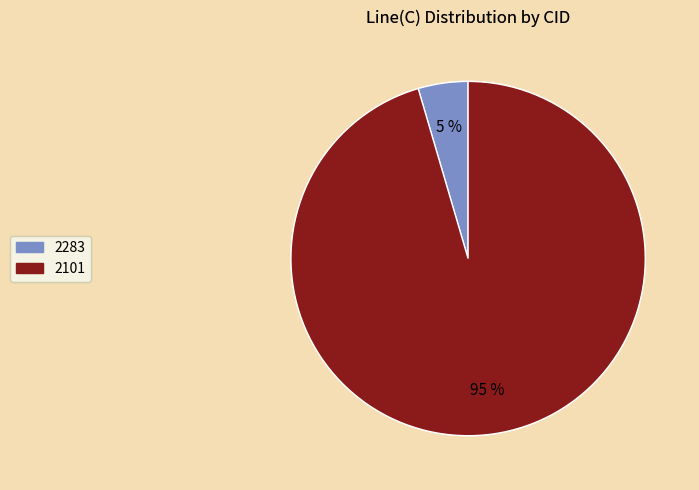

Which slice is the largest?

2101